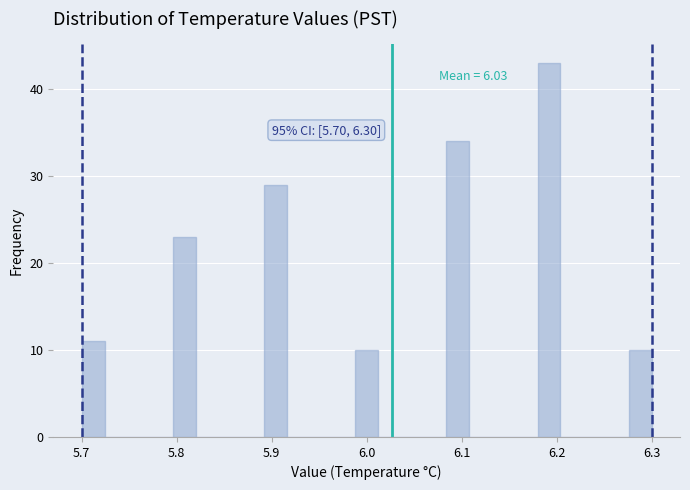

Around what value on the x-axis is the tallest bar? Give the approximate position of its centre, as read against the axis.

6.19